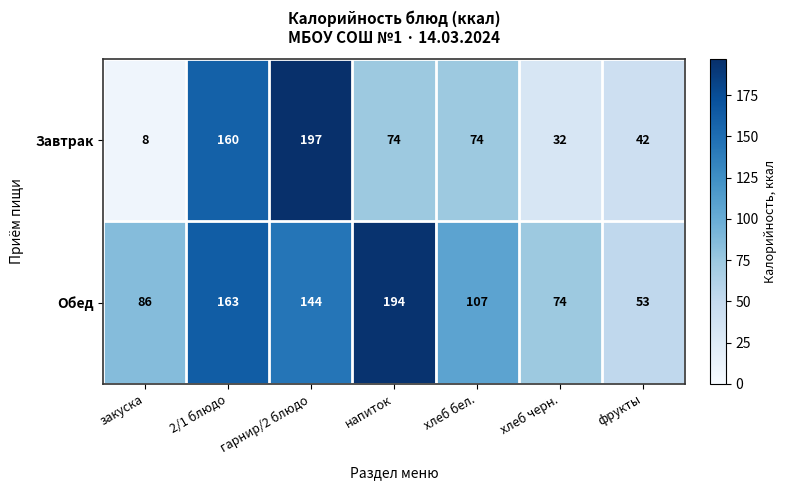

What value does the Обед series have at фрукты?

53